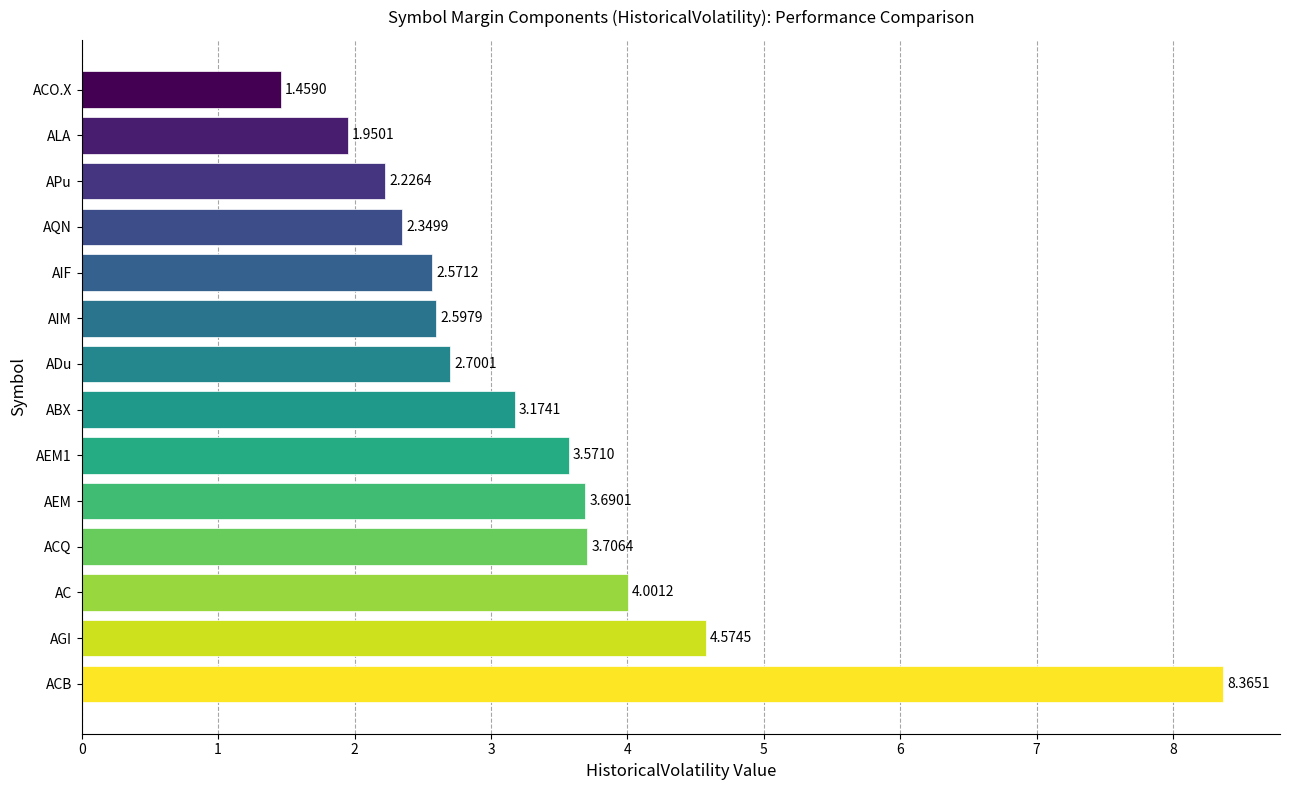

Rank the categories by value from lowest to highest.

ACO.X, ALA, APu, AQN, AIF, AIM, ADu, ABX, AEM1, AEM, ACQ, AC, AGI, ACB